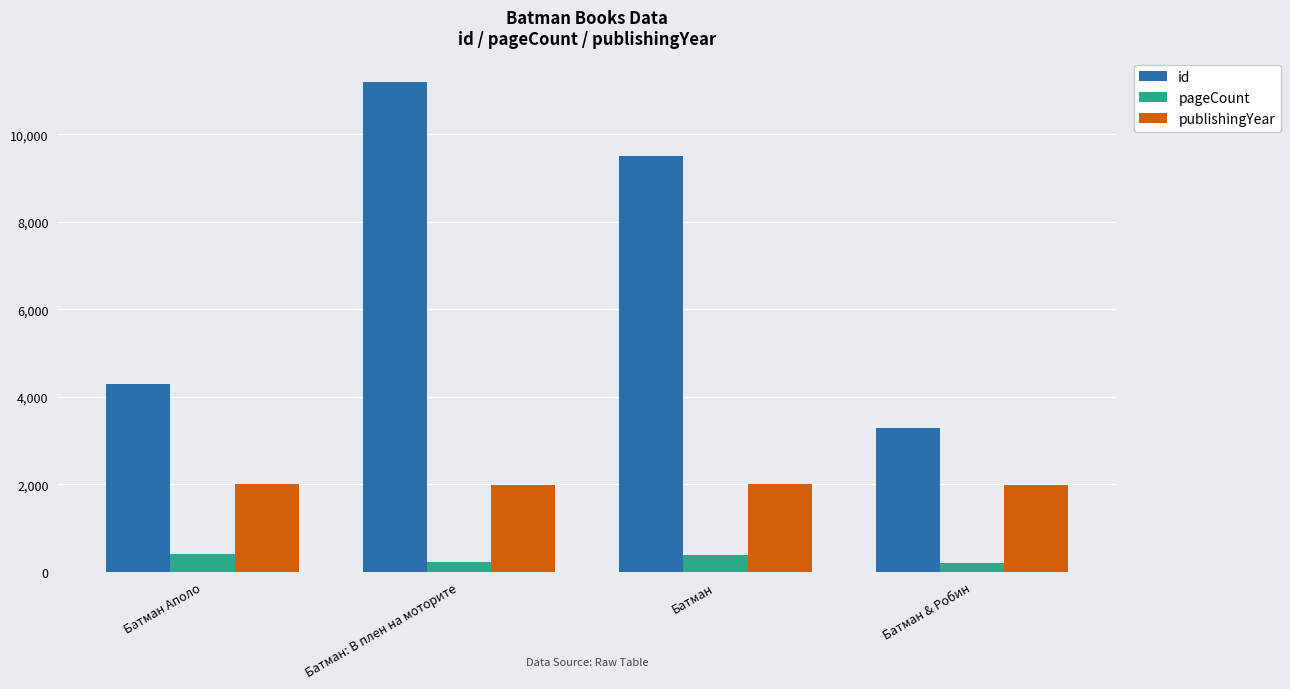

What is the maximum value for pageCount?

408